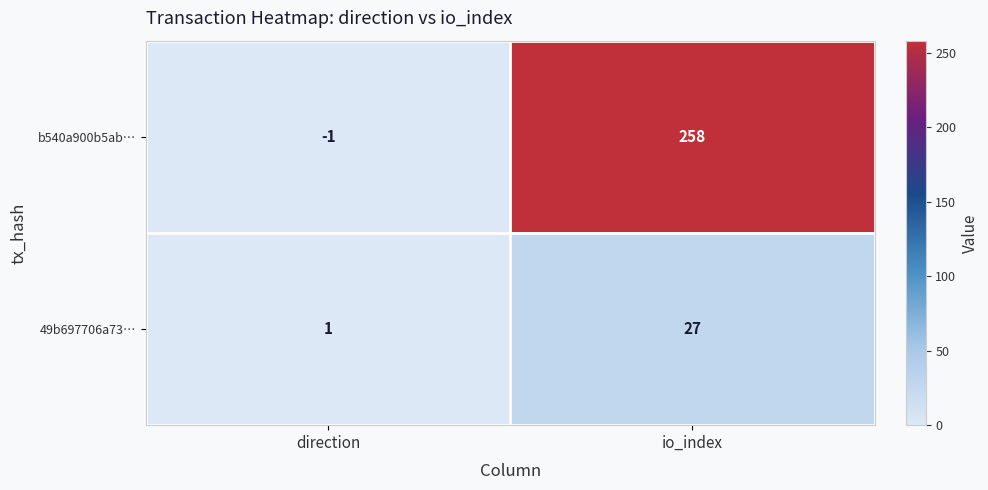

At which category is the sum across all series the highest?

io_index